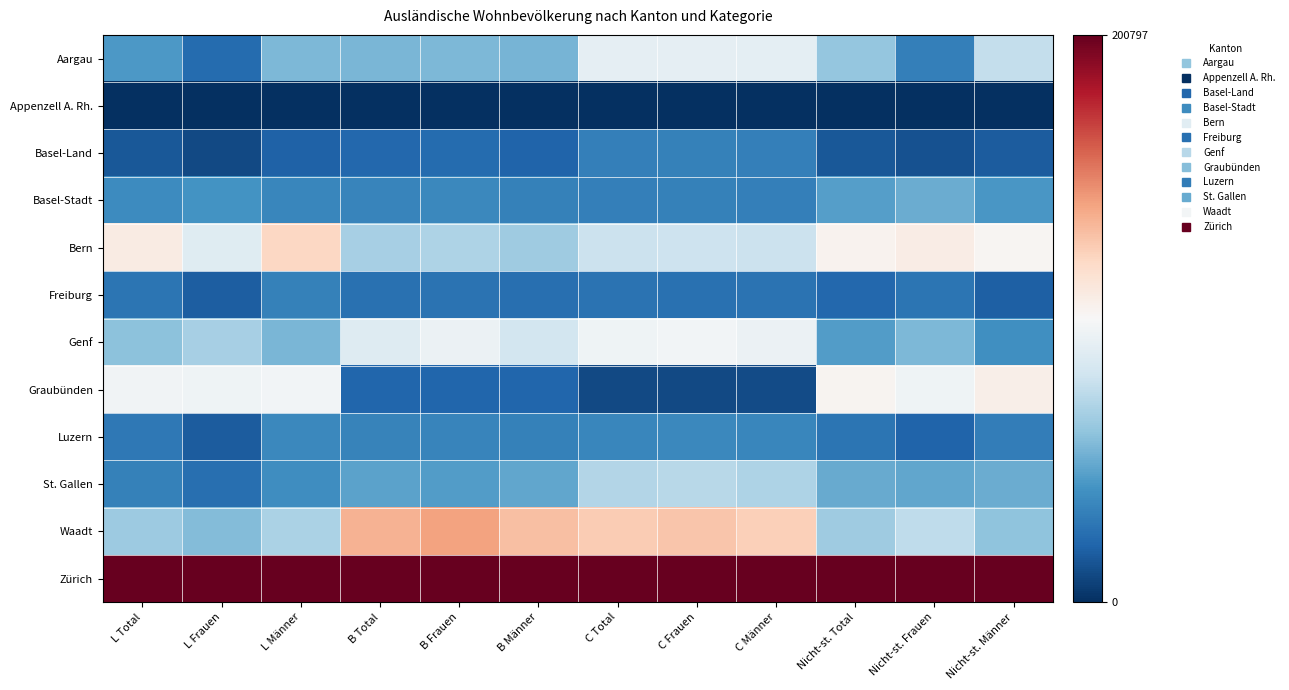

Reading left to right, list all the values displayed in this chart.

Aargau: L Total=0.2	L Frauen=0.1	L Männer=0.3	B Total=0.3	B Frauen=0.3	B Männer=0.3	C Total=0.5	C Frauen=0.5	C Männer=0.5	Nicht-st. Total=0.3	Nicht-st. Frauen=0.2	Nicht-st. Männer=0.4
Appenzell A. Rh.: L Total=0.0	L Frauen=0.0	L Männer=0.0	B Total=0.0	B Frauen=0.0	B Männer=0.0	C Total=0.0	C Frauen=0.0	C Männer=0.0	Nicht-st. Total=0.0	Nicht-st. Frauen=0.0	Nicht-st. Männer=0.0
Basel-Land: L Total=0.1	L Frauen=0.0	L Männer=0.1	B Total=0.1	B Frauen=0.1	B Männer=0.1	C Total=0.2	C Frauen=0.2	C Männer=0.2	Nicht-st. Total=0.1	Nicht-st. Frauen=0.1	Nicht-st. Männer=0.1
Basel-Stadt: L Total=0.2	L Frauen=0.2	L Männer=0.2	B Total=0.2	B Frauen=0.2	B Männer=0.2	C Total=0.2	C Frauen=0.2	C Männer=0.2	Nicht-st. Total=0.2	Nicht-st. Frauen=0.3	Nicht-st. Männer=0.2
Bern: L Total=0.5	L Frauen=0.4	L Männer=0.6	B Total=0.3	B Frauen=0.3	B Männer=0.3	C Total=0.4	C Frauen=0.4	C Männer=0.4	Nicht-st. Total=0.5	Nicht-st. Frauen=0.5	Nicht-st. Männer=0.5
Freiburg: L Total=0.1	L Frauen=0.1	L Männer=0.2	B Total=0.1	B Frauen=0.1	B Männer=0.1	C Total=0.1	C Frauen=0.1	C Männer=0.1	Nicht-st. Total=0.1	Nicht-st. Frauen=0.1	Nicht-st. Männer=0.1
Genf: L Total=0.3	L Frauen=0.3	L Männer=0.3	B Total=0.4	B Frauen=0.5	B Männer=0.4	C Total=0.5	C Frauen=0.5	C Männer=0.5	Nicht-st. Total=0.2	Nicht-st. Frauen=0.3	Nicht-st. Männer=0.2
Graubünden: L Total=0.5	L Frauen=0.5	L Männer=0.5	B Total=0.1	B Frauen=0.1	B Männer=0.1	C Total=0.1	C Frauen=0.0	C Männer=0.1	Nicht-st. Total=0.5	Nicht-st. Frauen=0.5	Nicht-st. Männer=0.5
Luzern: L Total=0.1	L Frauen=0.1	L Männer=0.2	B Total=0.2	B Frauen=0.2	B Männer=0.2	C Total=0.2	C Frauen=0.2	C Männer=0.2	Nicht-st. Total=0.1	Nicht-st. Frauen=0.1	Nicht-st. Männer=0.2
St. Gallen: L Total=0.2	L Frauen=0.1	L Männer=0.2	B Total=0.2	B Frauen=0.2	B Männer=0.2	C Total=0.4	C Frauen=0.4	C Männer=0.3	Nicht-st. Total=0.2	Nicht-st. Frauen=0.2	Nicht-st. Männer=0.3
Waadt: L Total=0.3	L Frauen=0.3	L Männer=0.3	B Total=0.7	B Frauen=0.7	B Männer=0.6	C Total=0.6	C Frauen=0.6	C Männer=0.6	Nicht-st. Total=0.3	Nicht-st. Frauen=0.4	Nicht-st. Männer=0.3
Zürich: L Total=1.0	L Frauen=1.0	L Männer=1.0	B Total=1.0	B Frauen=1.0	B Männer=1.0	C Total=1.0	C Frauen=1.0	C Männer=1.0	Nicht-st. Total=1.0	Nicht-st. Frauen=1.0	Nicht-st. Männer=1.0